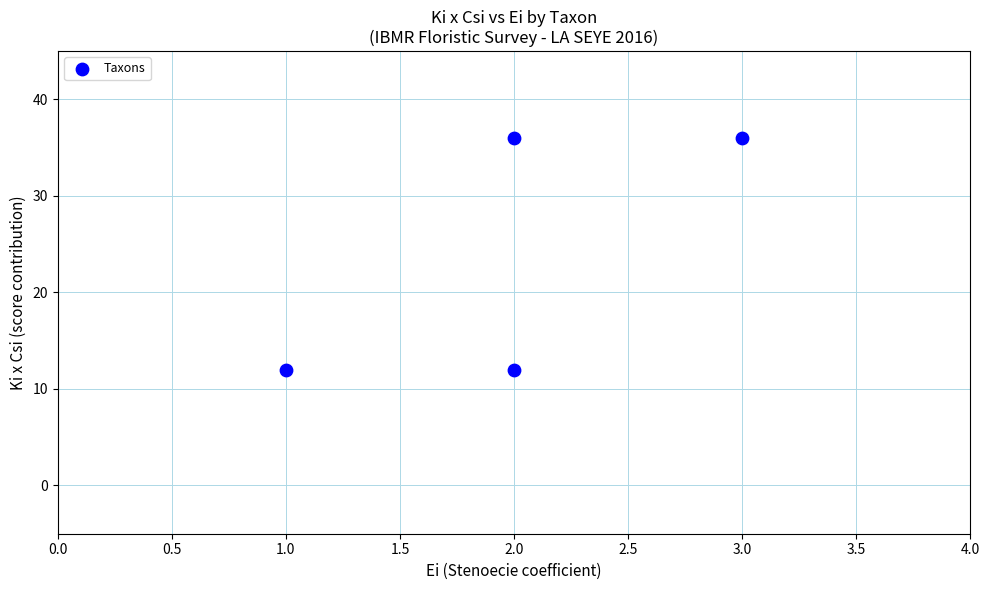

What is the range of Y values (max minus min)?

24